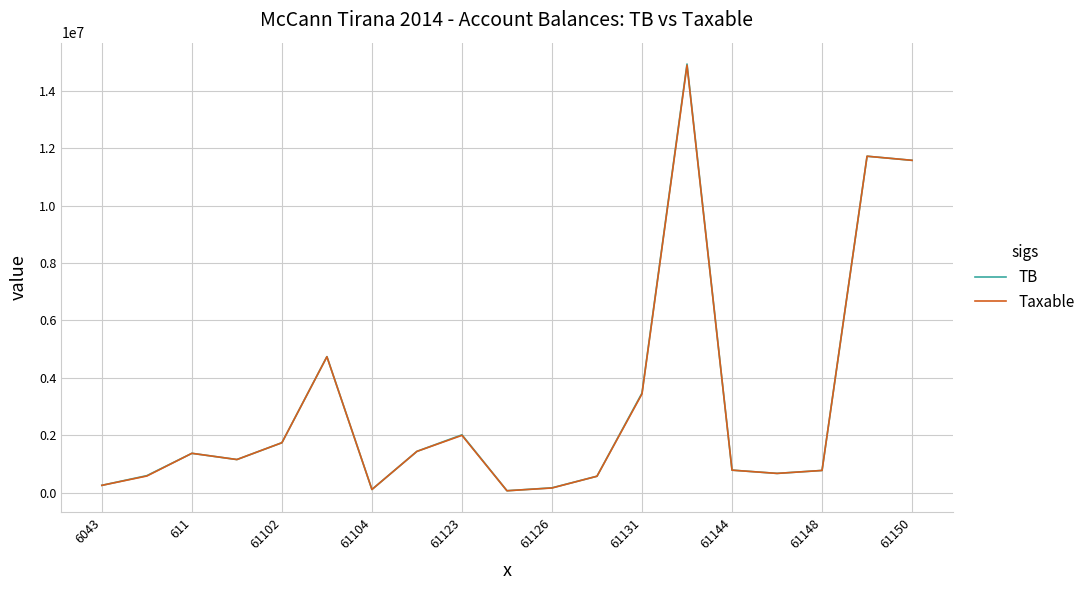

Which series has the widest spread of values?

TB